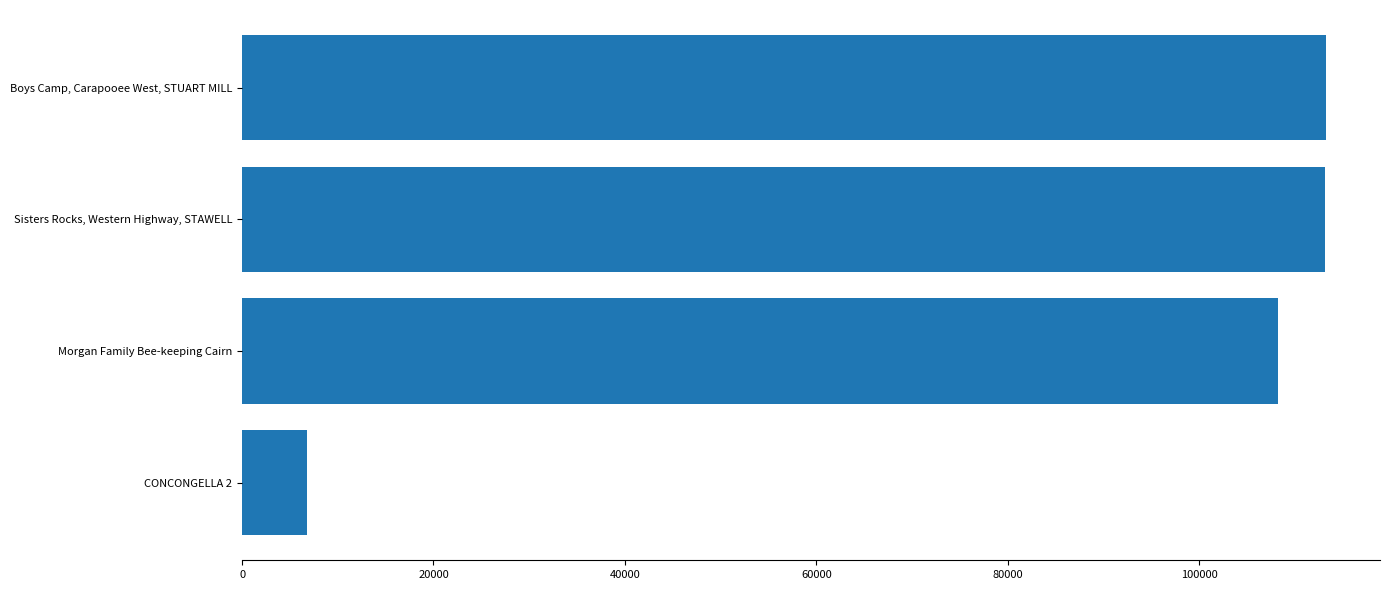

What is the maximum value shown in the chart?

113250